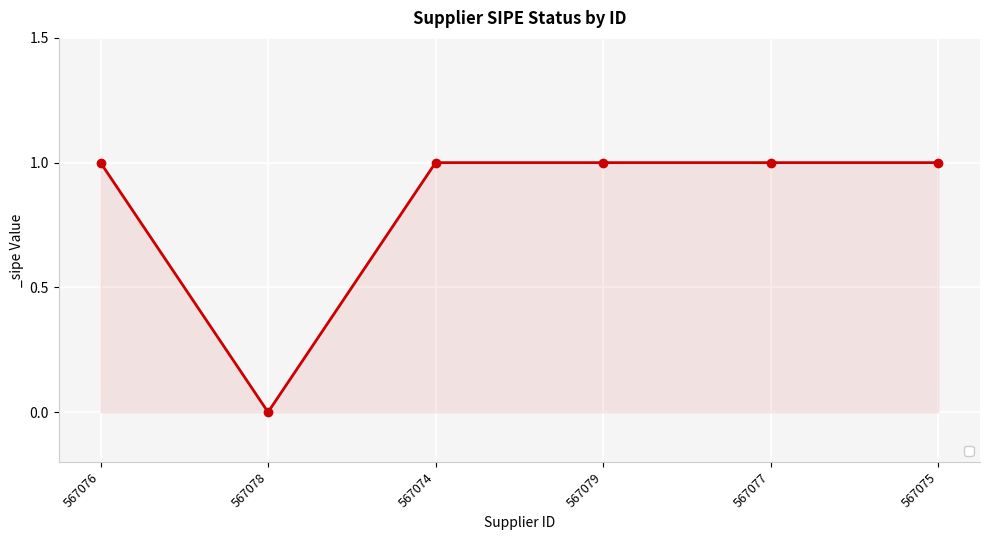

Count the number of categories in the chart.

6